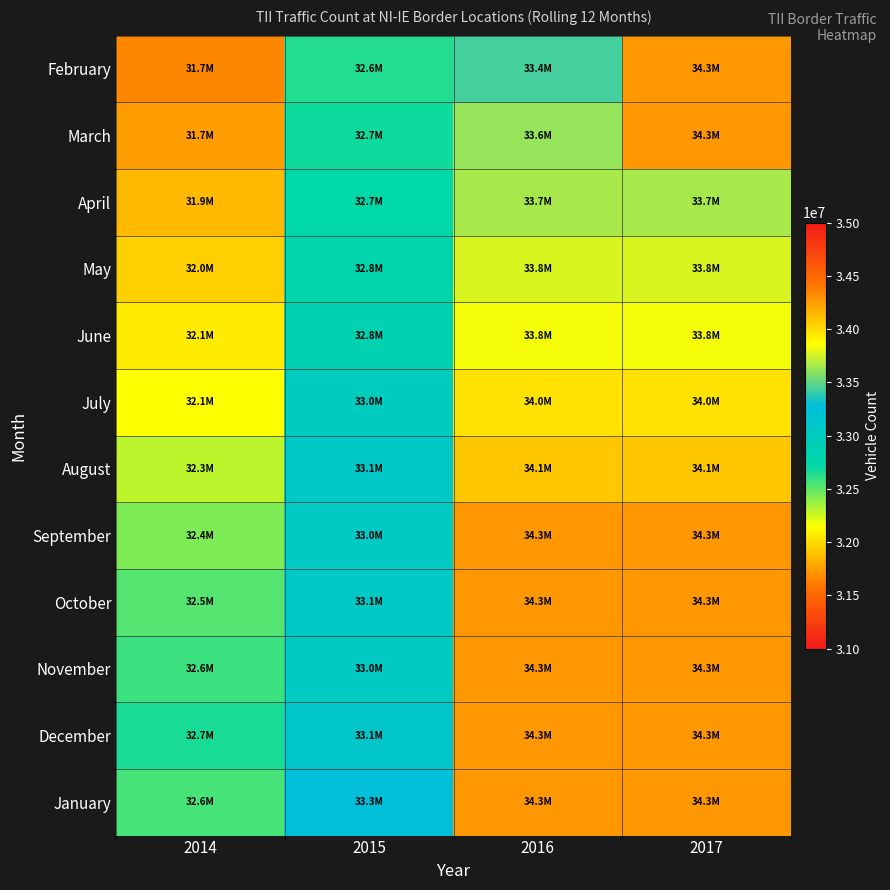

Reading right to left, what are all the values shown in this chart?

February: 2017=34278303.0	2016=33441112.0	2015=32638285.0	2014=31661967.2
March: 2017=34278303.0	2016=33622923.0	2015=32685839.0	2014=31744100.2
April: 2017=33662413.0	2016=33662413.0	2015=32729498.0	2014=31864220.6
May: 2017=33768790.0	2016=33768790.0	2015=32791127.0	2014=31958254.1
June: 2017=33832256.0	2016=33832256.0	2015=32844902.0	2014=32065311.1
July: 2017=33974233.0	2016=33974233.0	2015=32995582.0	2014=32144087.1
August: 2017=34081245.0	2016=34081245.0	2015=33083419.0	2014=32294778.1
September: 2017=34278303.0	2016=34278303.0	2015=33043521.0	2014=32434709.1
October: 2017=34278303.0	2016=34278303.0	2015=33064257.0	2014=32524560.1
November: 2017=34278303.0	2016=34278303.0	2015=33035841.0	2014=32581446.1
December: 2017=34278303.0	2016=34278303.0	2015=33114221.0	2014=32663456.3
January: 2017=34278303.0	2016=34278303.0	2015=33282204.0	2014=32555929.6